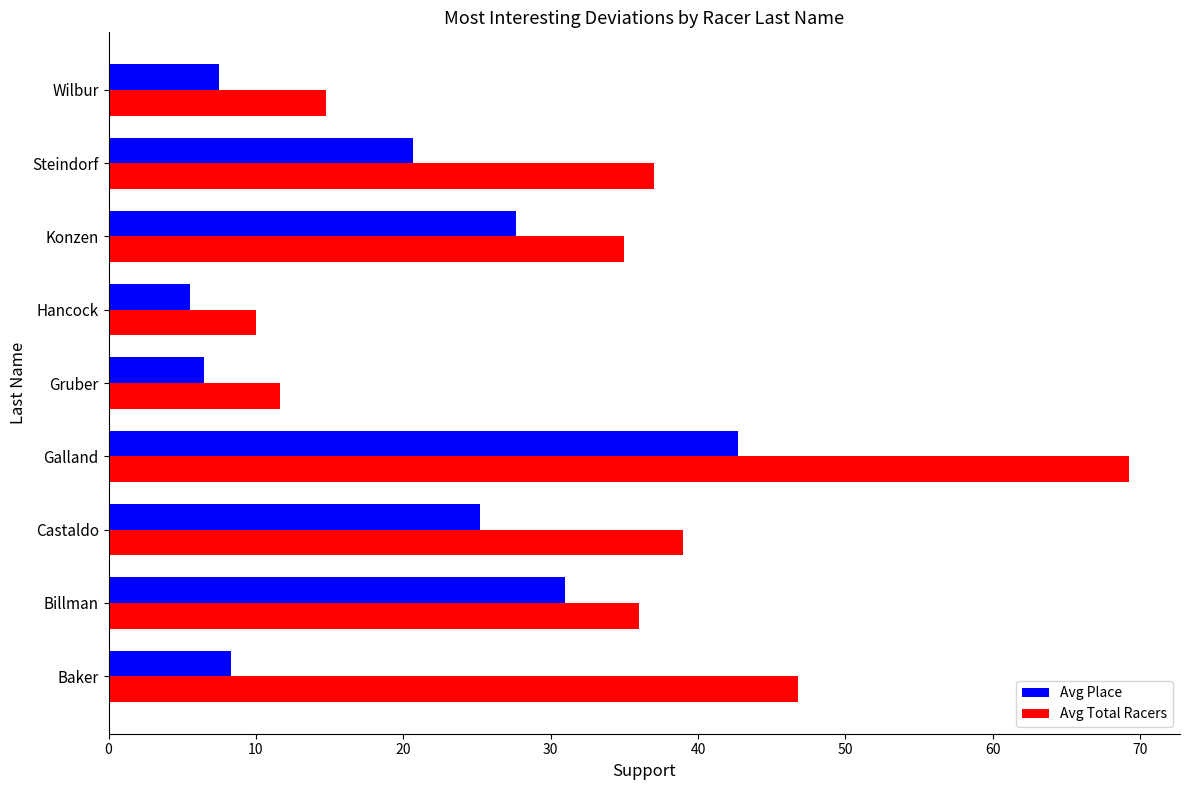

Rank the series by their average value, from highest to lowest.

Avg Total Racers, Avg Place